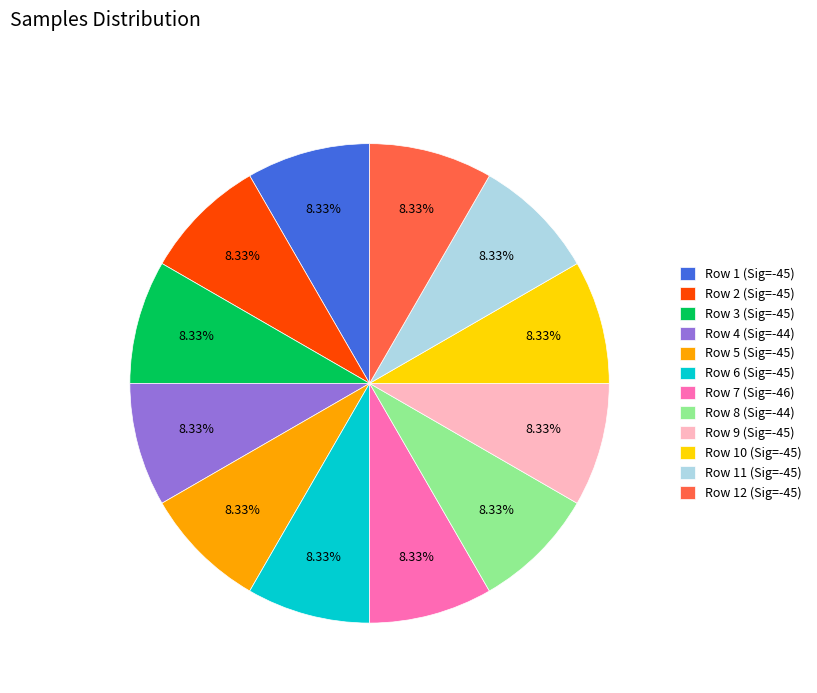

Do Row 1 (Sig=-45) and Row 5 (Sig=-45) together represent more than half of the pie?

No